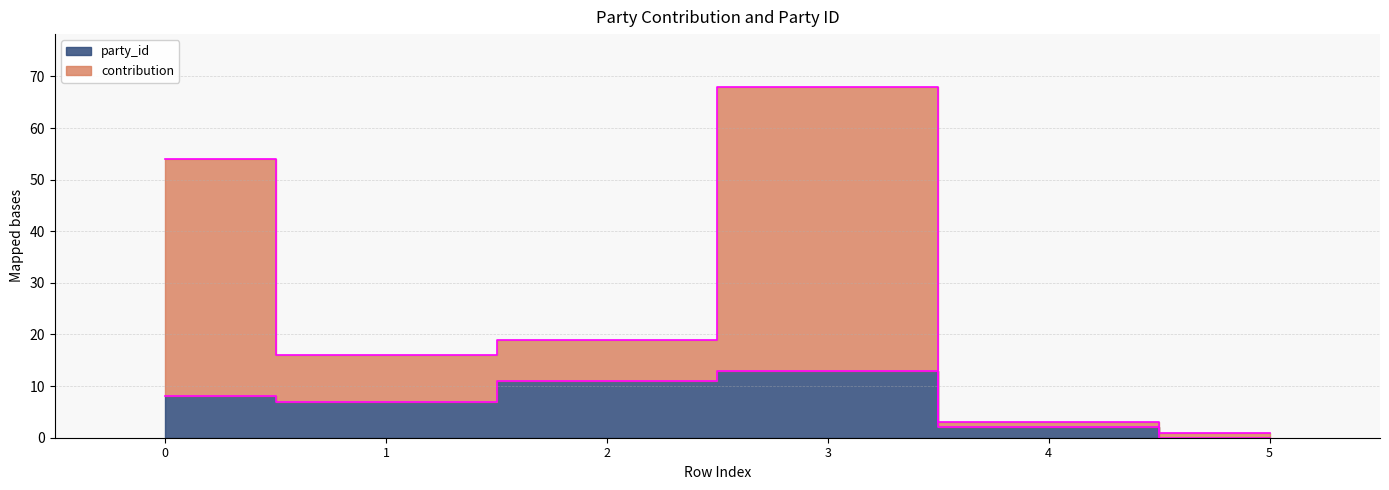

Read the contribution value at 1, to the nearest 5.

15